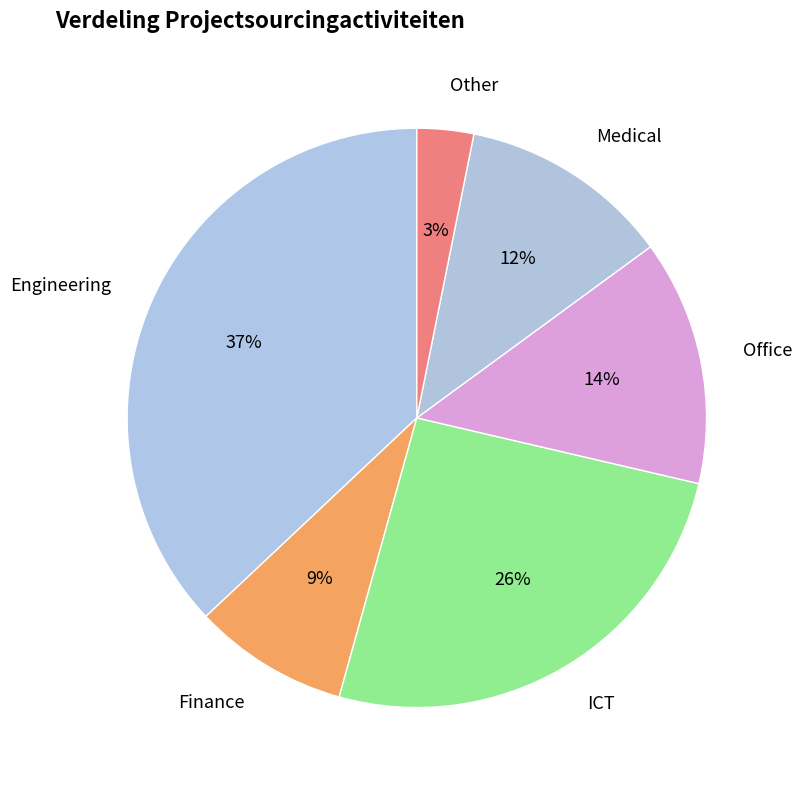

How many slices are in this pie chart?

6